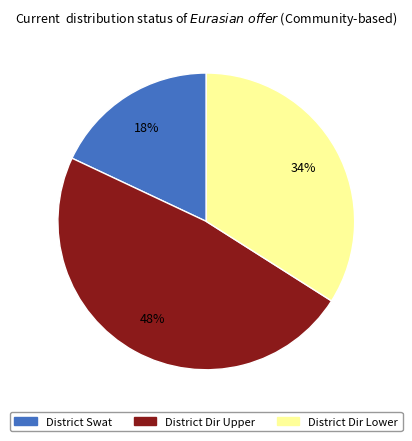

Does District Swat account for over 50% of the chart?

No